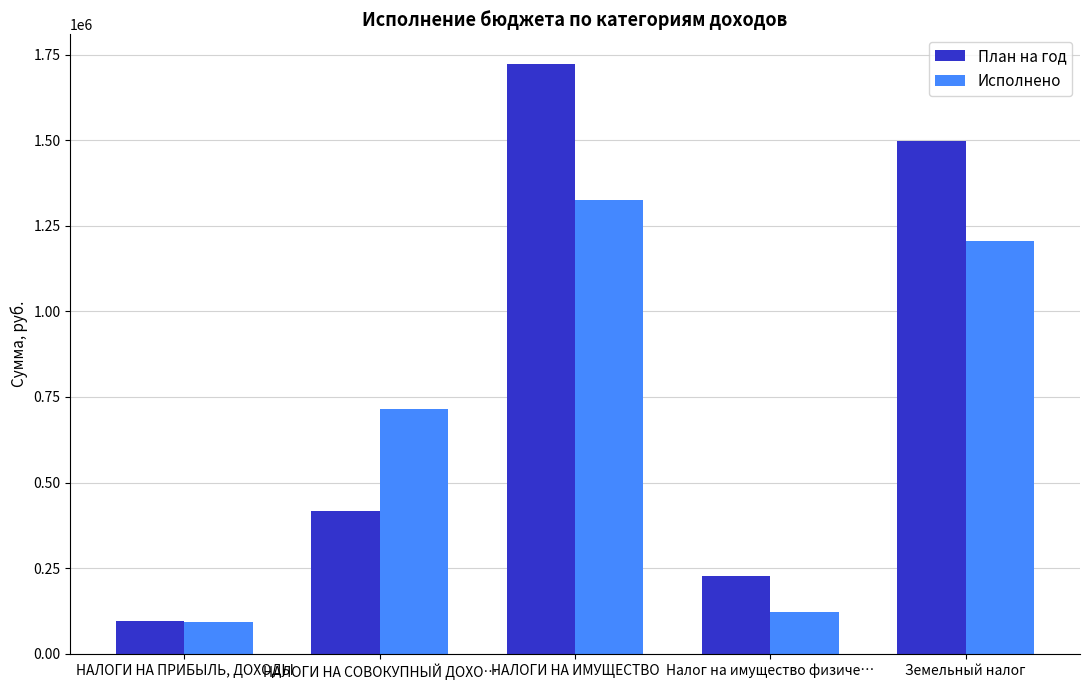

What is the highest value of the План на год series?

1723000.0